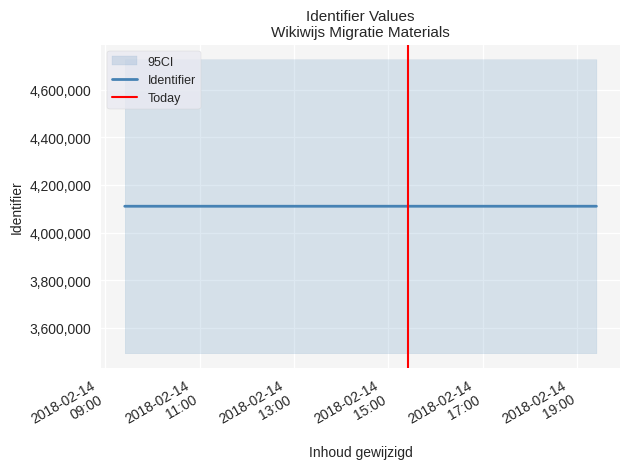

Reading right to left, extract all data points from this chart.

4110730	4110727	4110722	4110717	4110713	4110712